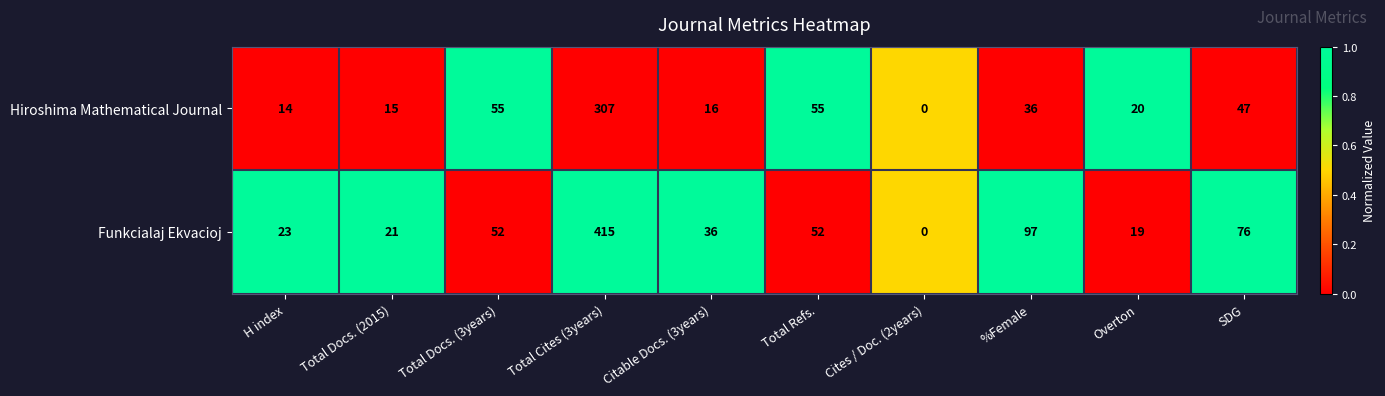

At Total Docs. (3years), list the series in order from smallest to largest.

Funkcialaj Ekvacioj, Hiroshima Mathematical Journal